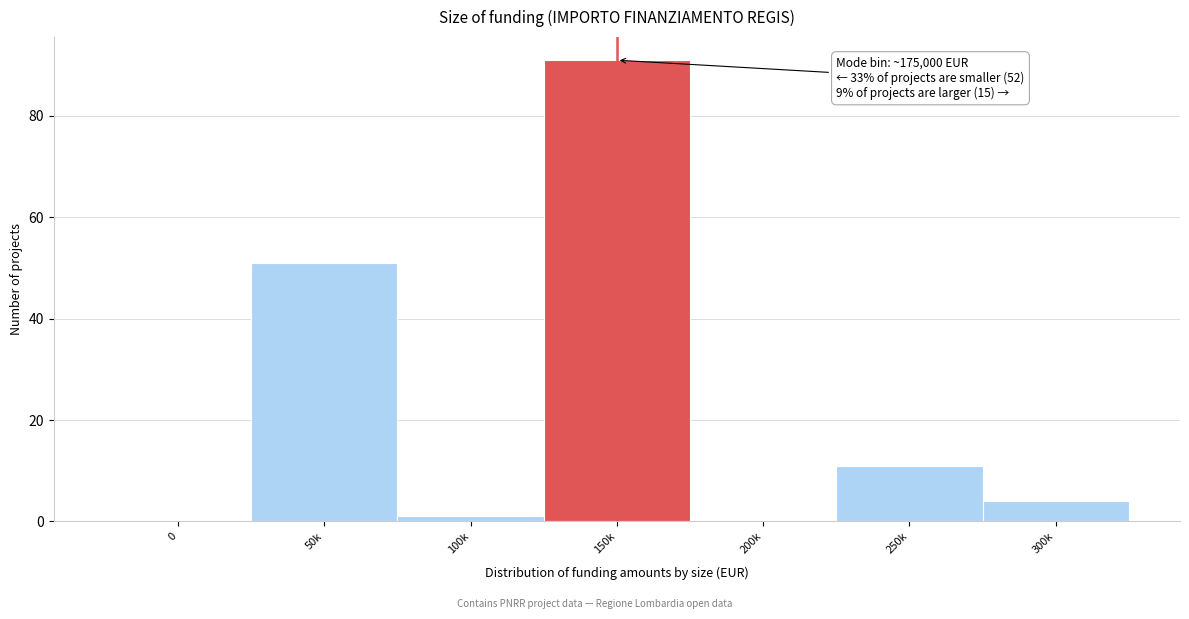

Reading left to right, transcribe all the data shown in this chart.

0=0	50k=51	100k=1	150k=91	200k=0	250k=11	300k=4